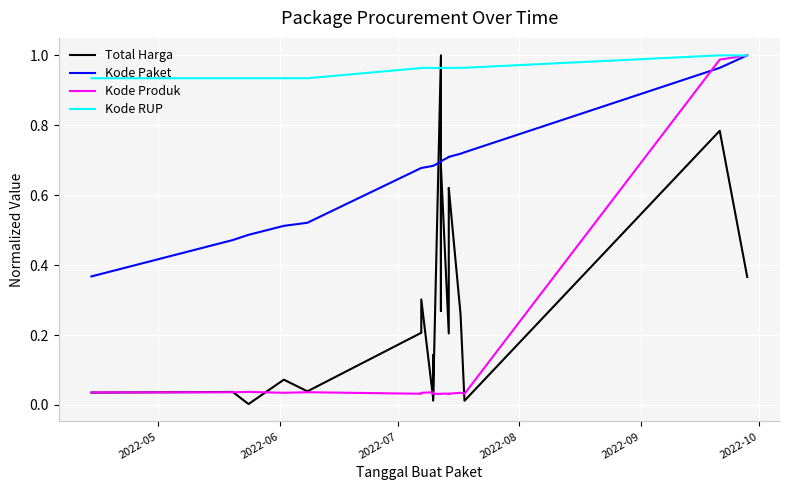

Is the value of Total Harga at 10 greater than the value of Kode Paket at 18?

Yes